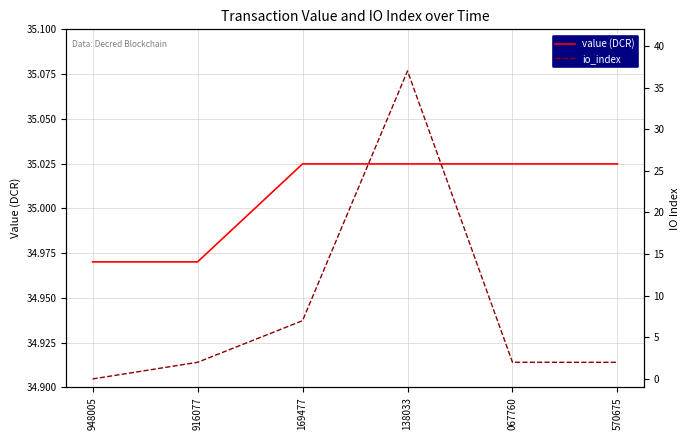

True or false: value (DCR) and io_index intersect in this chart.

True